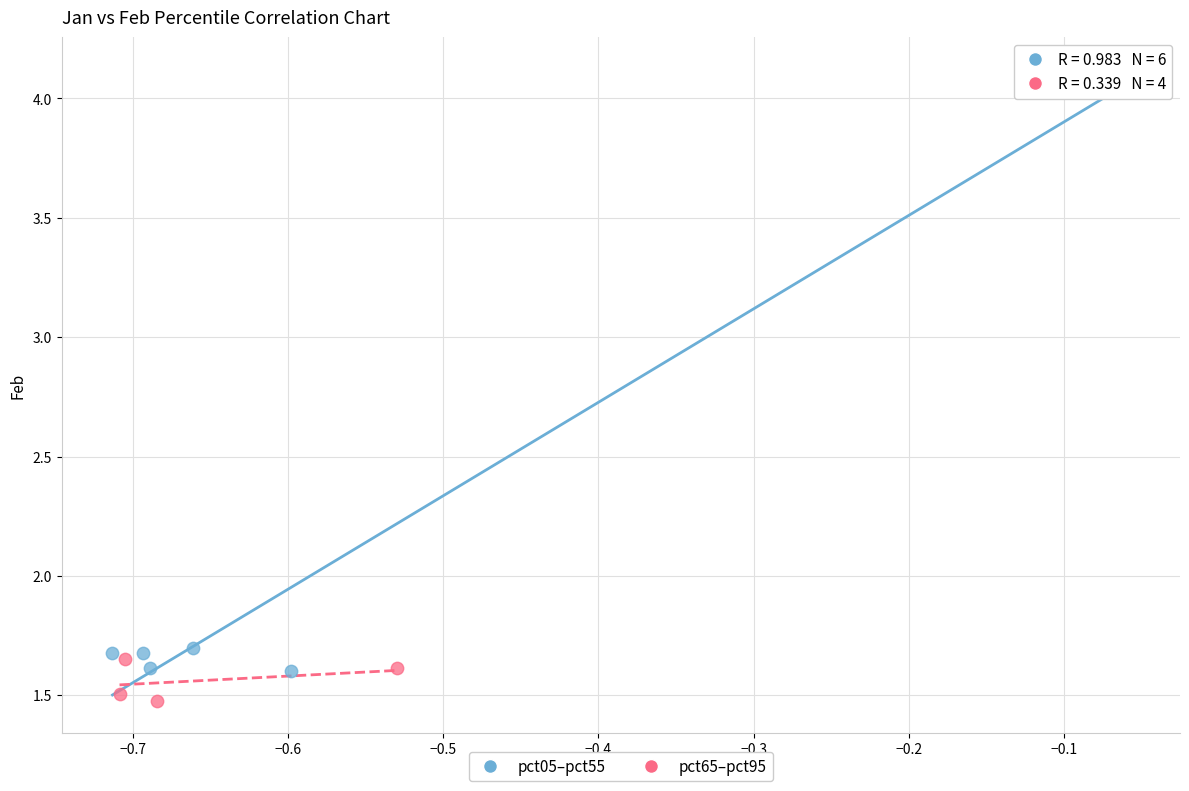

Which series contains the lowest Y value?

pct65–pct95